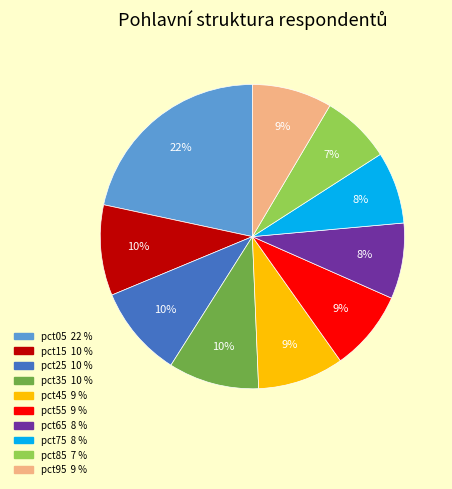

True or false: pct05 accounts for 14% of the total.

False